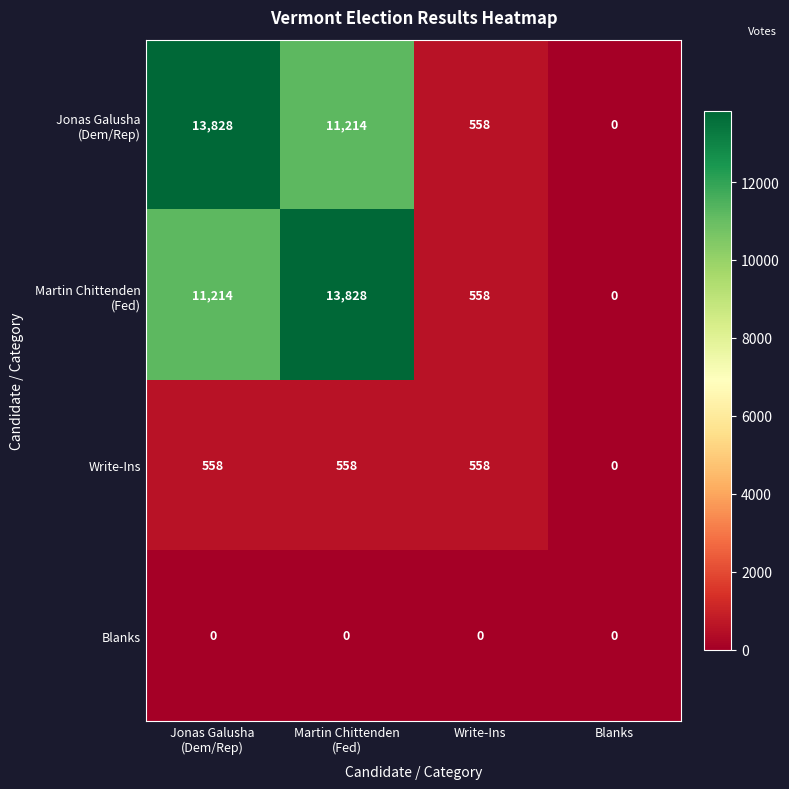

What is the greatest value displayed?

13828